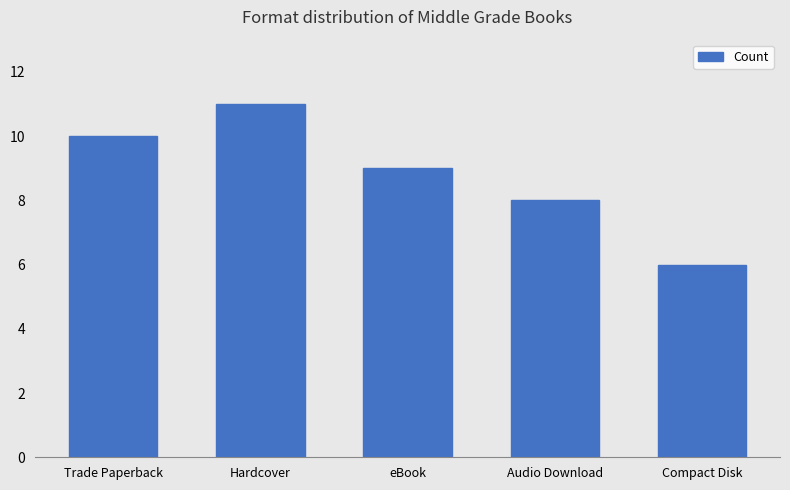

Count the number of categories in the chart.

5